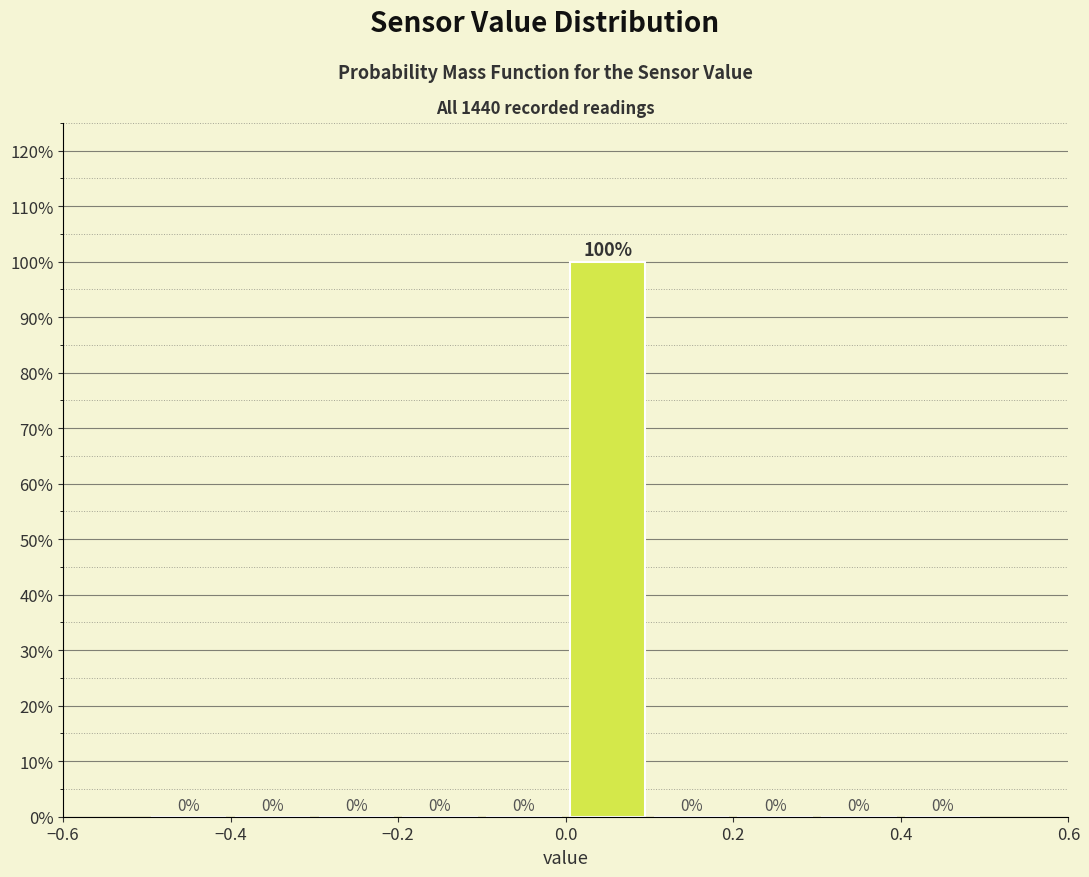

How tall is the bar that spans 0.0 to 0.1 on the x-axis?

100